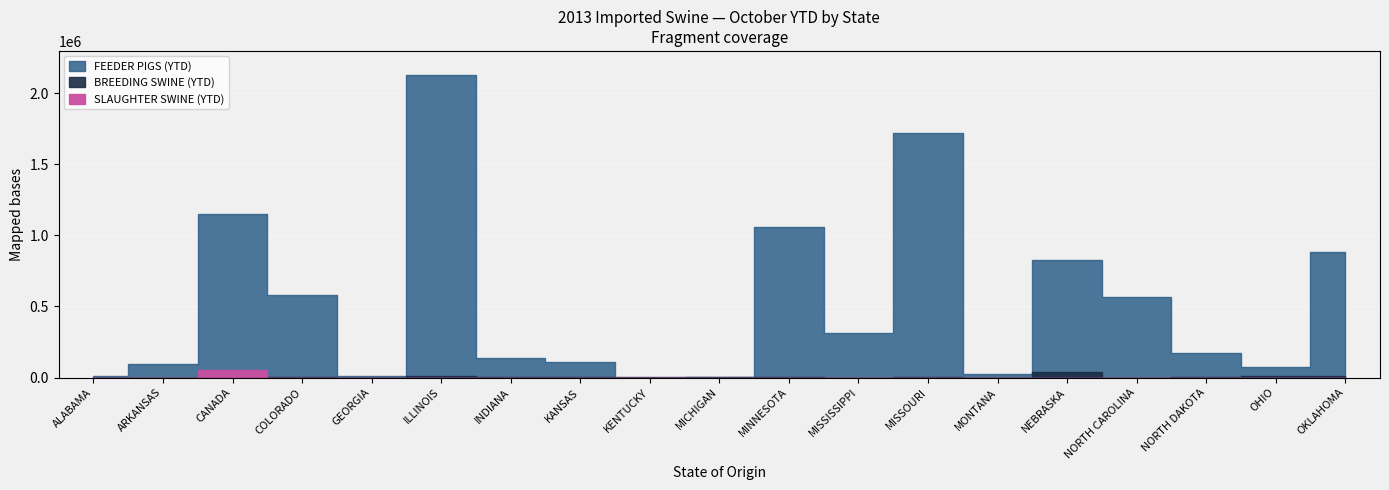

At which category does FEEDER PIGS (YTD) reach its first local valley?

GEORGIA